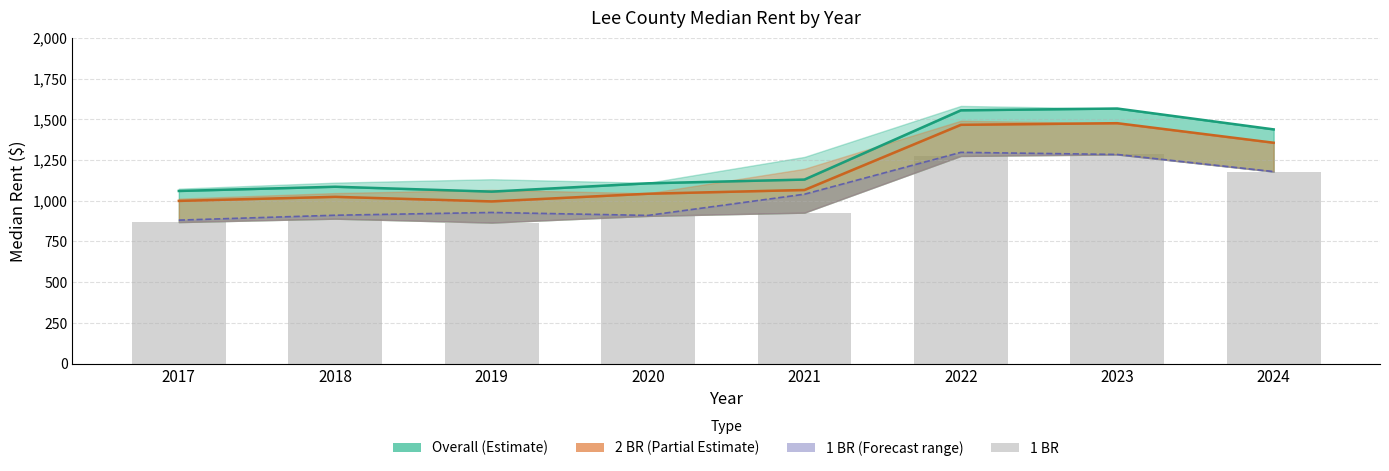

What is the difference between the Overall values at 2023 and 2019?

510